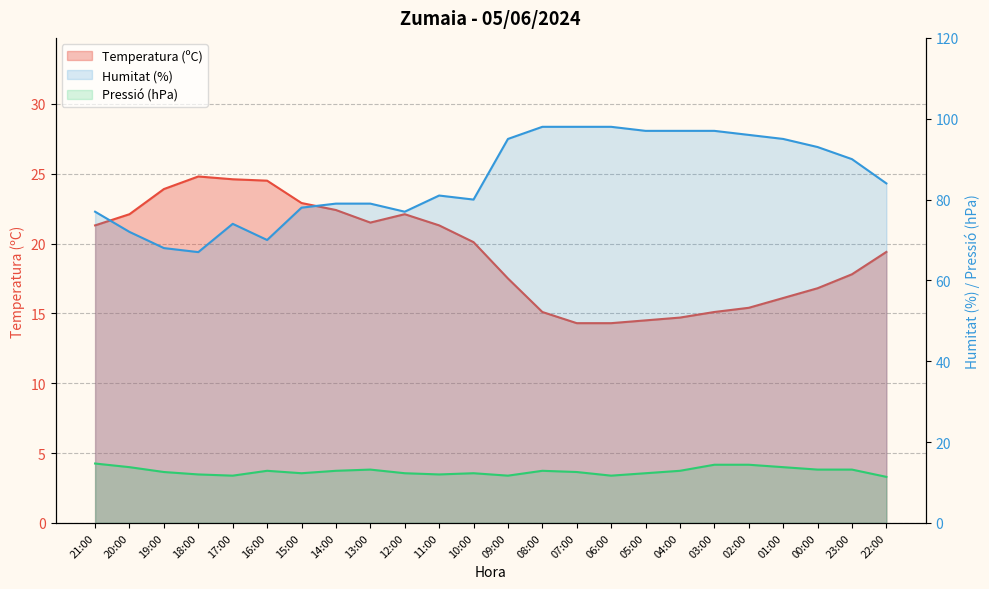

At which label does Pressió (hPa) reach its minimum?

22:00